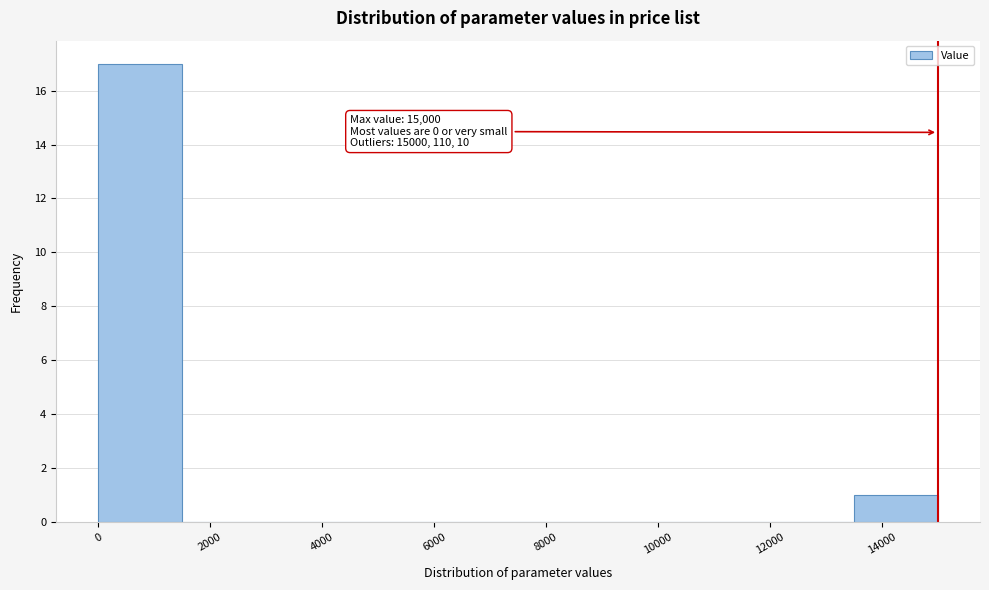

Which range on the x-axis has the tallest bar?

0 to 1600